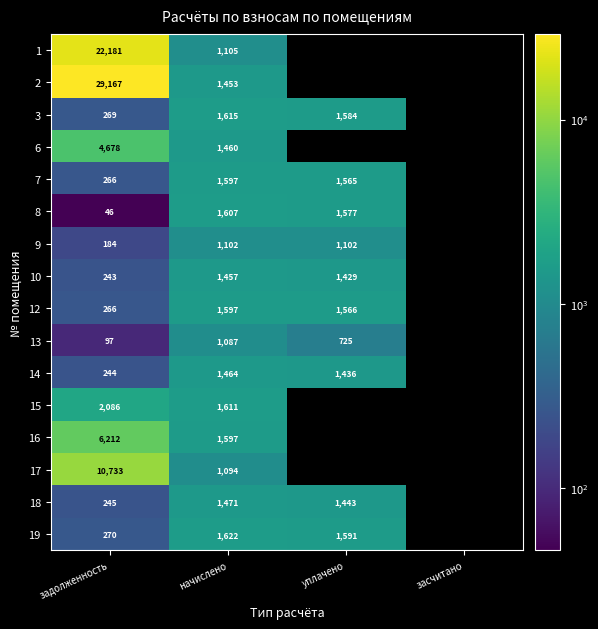

What value does the 3 series have at задолженность?

269.1